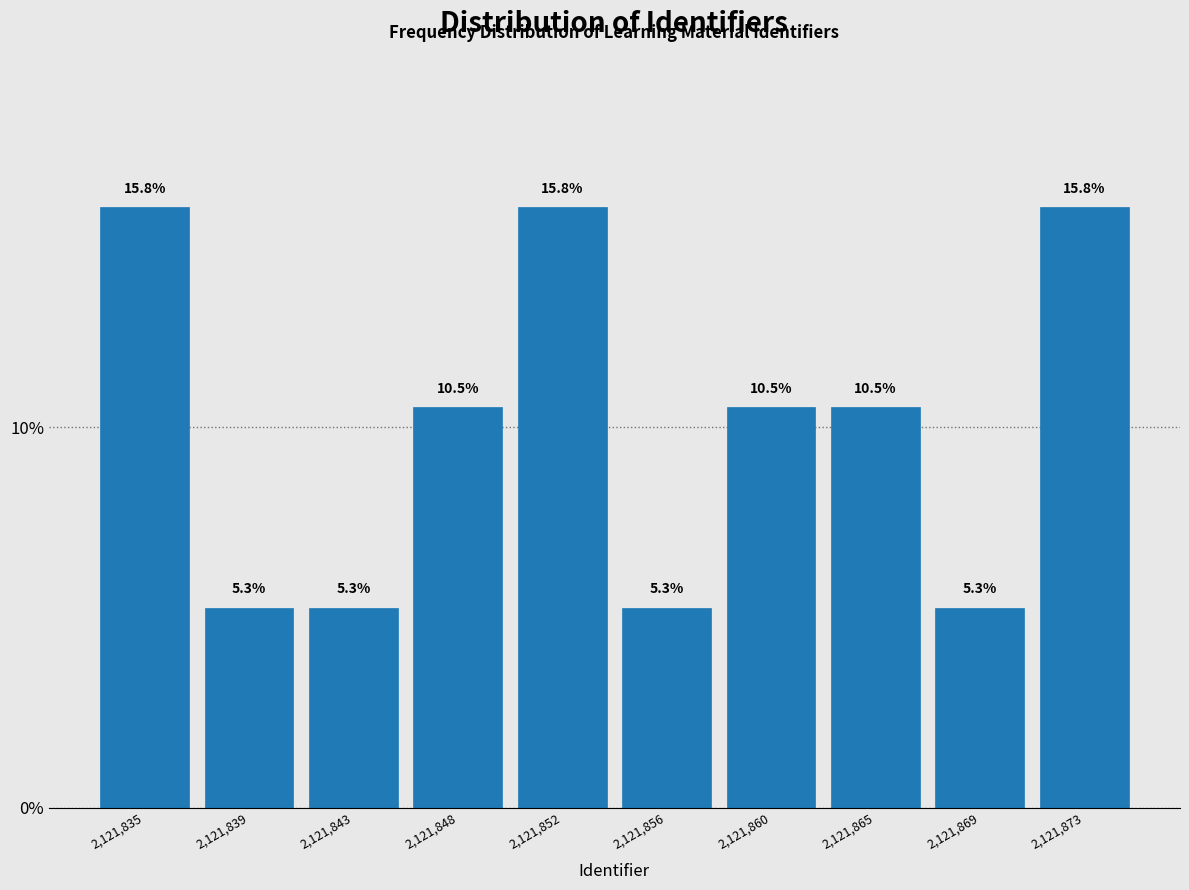

Reading left to right, transcribe all the data shown in this chart.

2,121,835=15.8	2,121,839=5.3	2,121,843=5.3	2,121,848=10.5	2,121,852=15.8	2,121,856=5.3	2,121,860=10.5	2,121,865=10.5	2,121,869=5.3	2,121,873=15.8